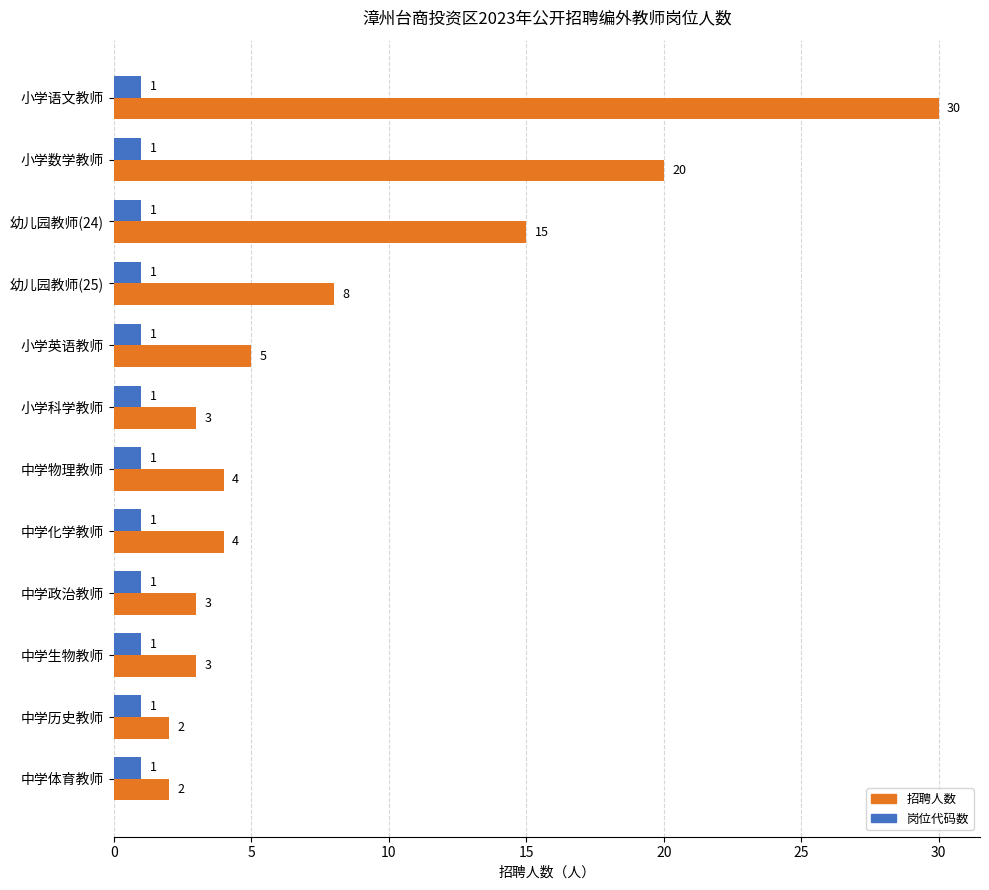

The 岗位代码数 series shows 1 at 小学数学教师. True or false?

True